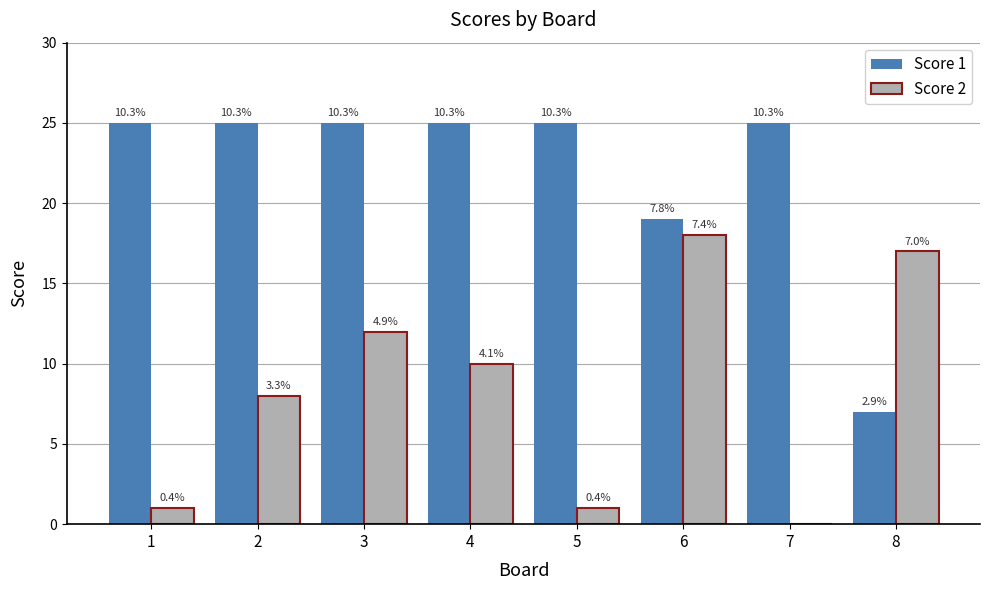

What are all the series names shown in the legend?

Score 1, Score 2